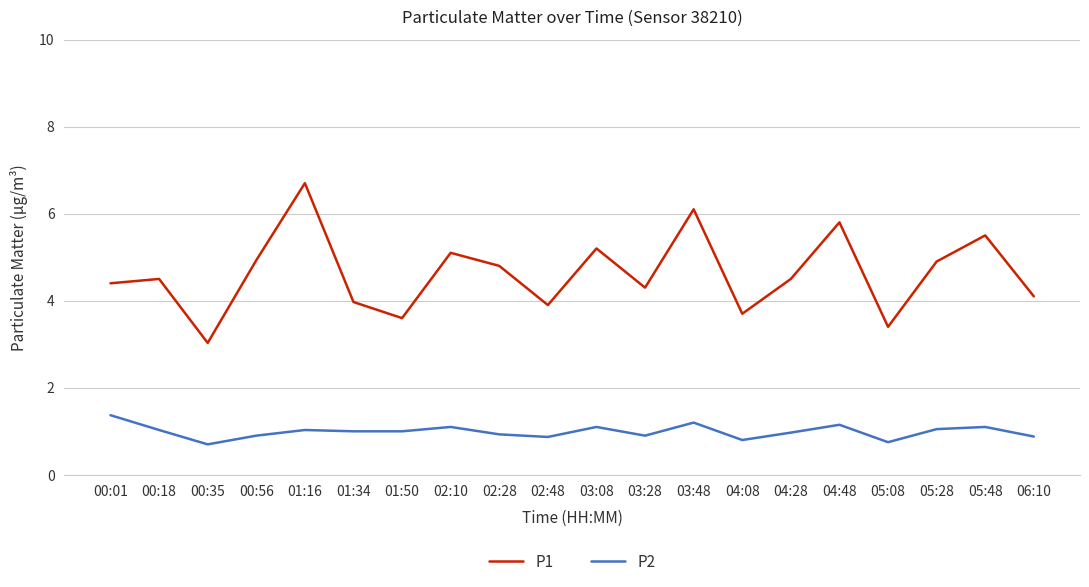

True or false: P2 and P1 cross at least once.

False